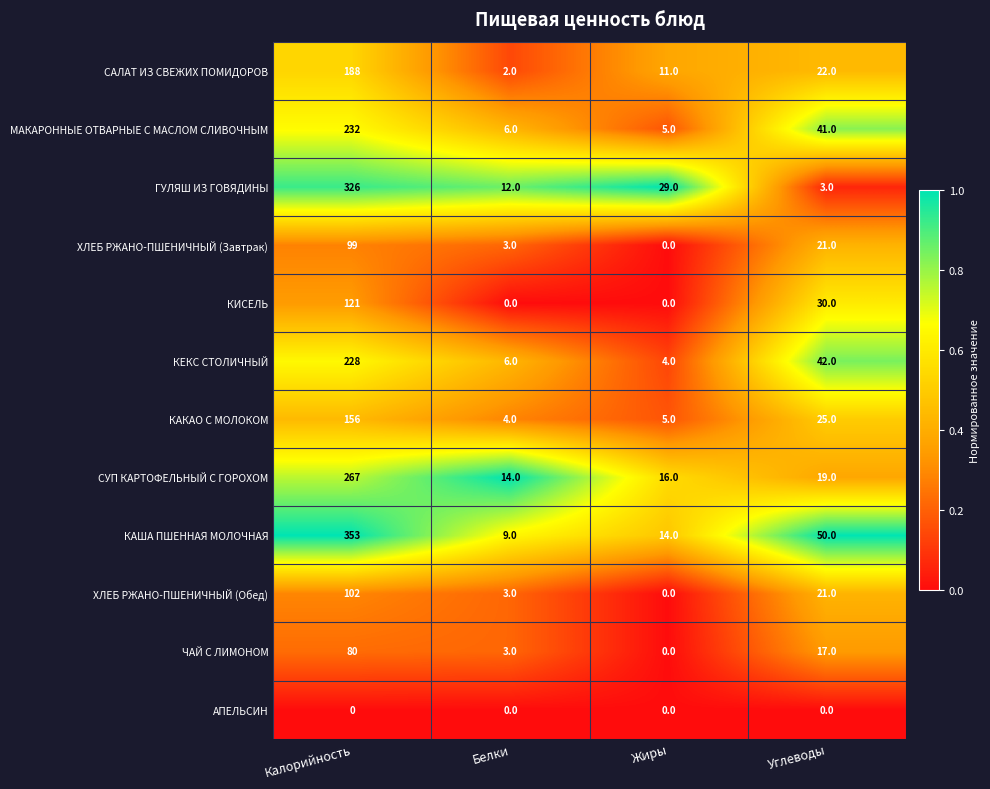

The КАША ПШЕННАЯ МОЛОЧНАЯ series shows 9 at Белки. True or false?

True